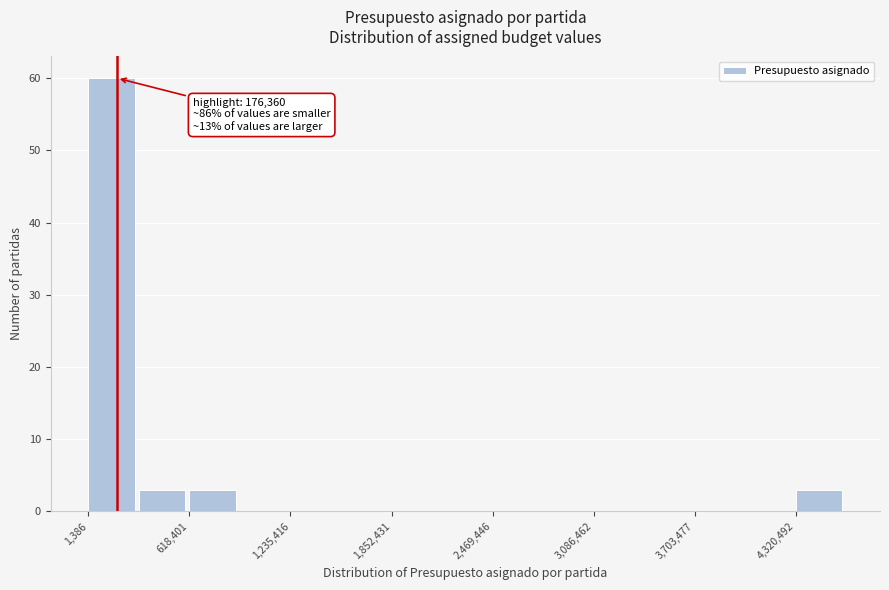

Read against the x-axis, roughly where is the centre of the tallest bar?

100000